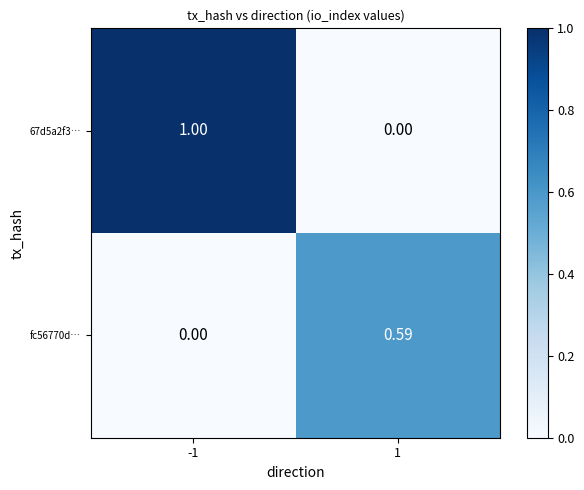

At -1, list the series in order from largest to smallest.

67d5a2f3…, fc56770d…